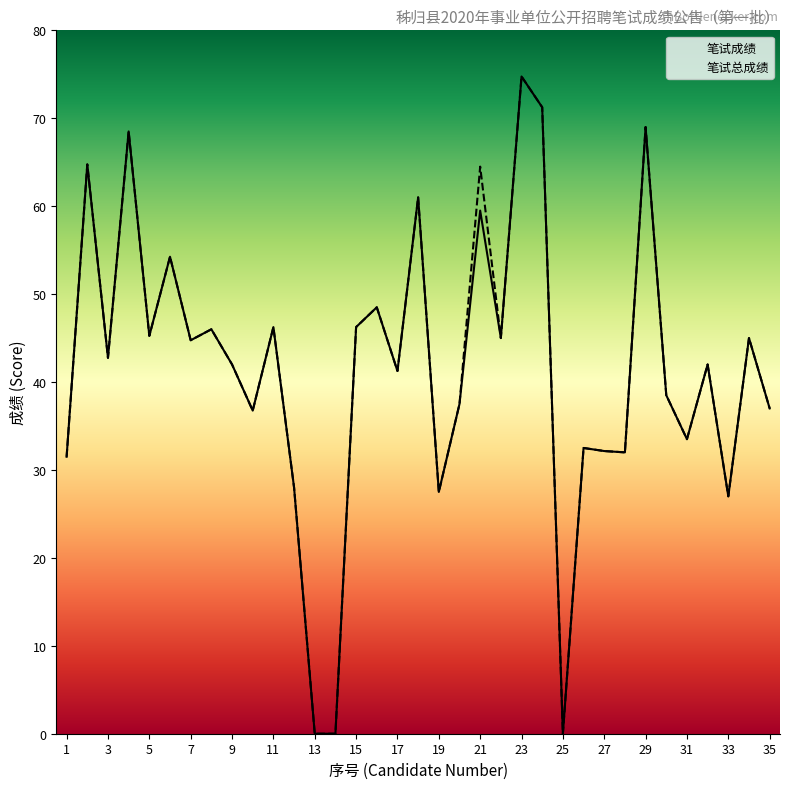

True or false: 笔试总成绩 and 笔试成绩 cross at least once.

False